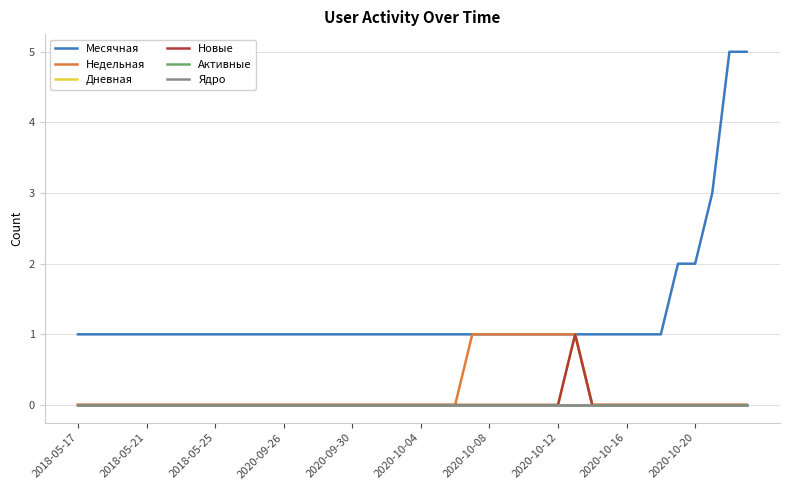

True or false: Активные and Дневная intersect in this chart.

False